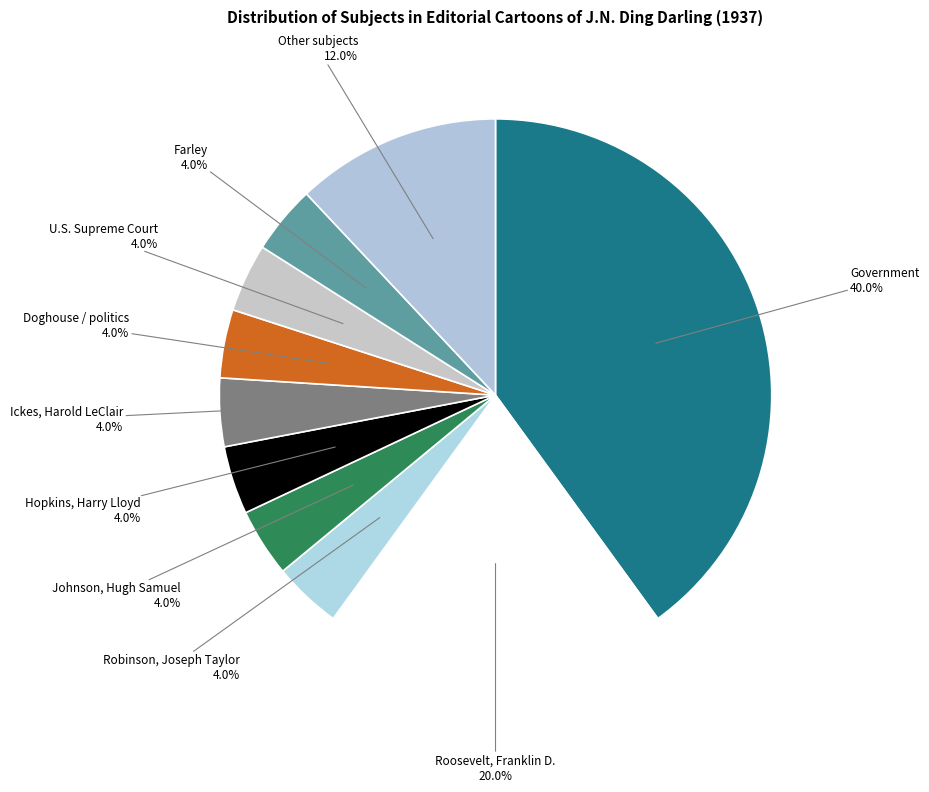

What percentage is the Ickes, Harold LeClair slice, to the nearest percent?

4%